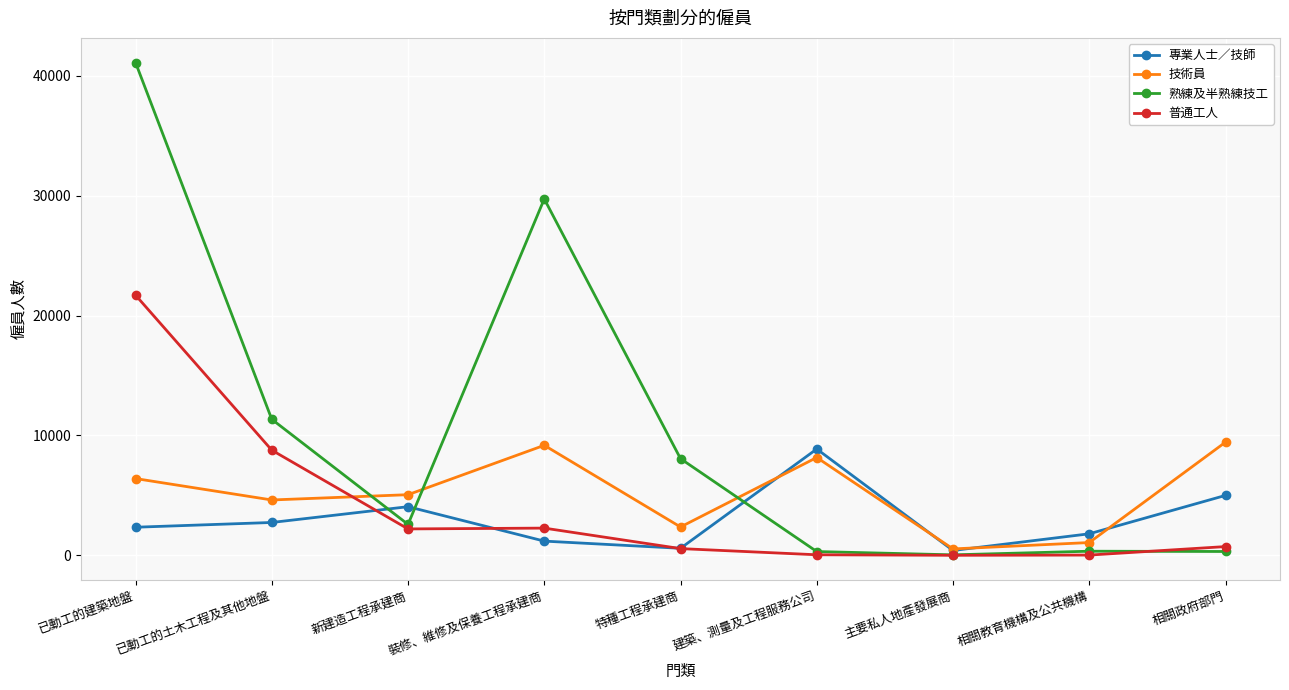

The value of 專業人士／技師 at 相關政府部門 is 1310. True or false?

False